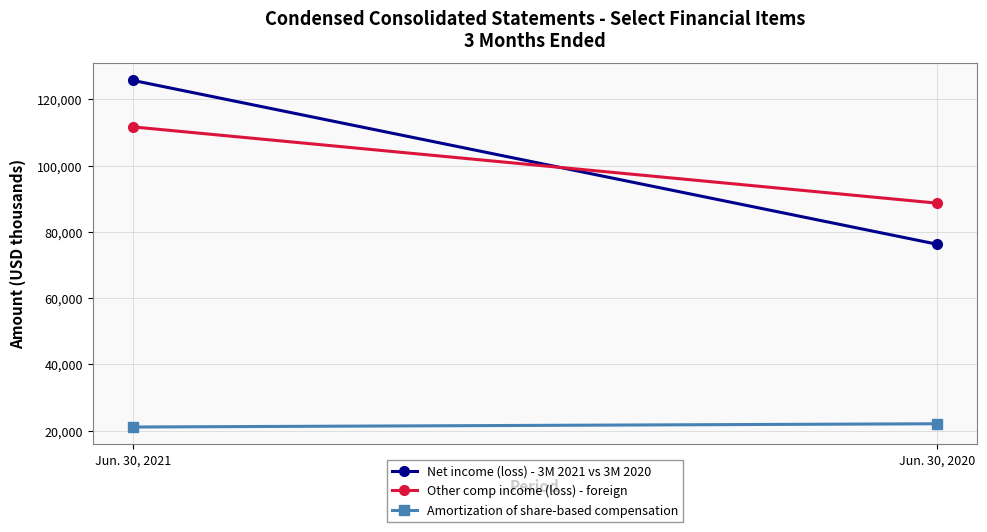

The value of Other comp income (loss) - foreign at Jun. 30, 2020 is 88659. True or false?

True